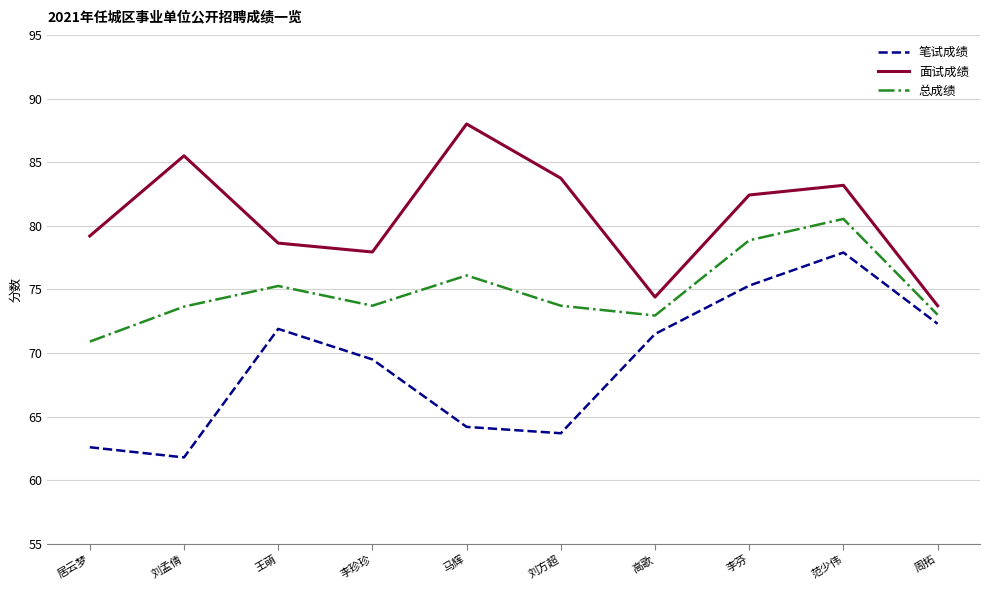

In 总成绩, how many points are lower than both neighbors (excluding endpoints)?

2